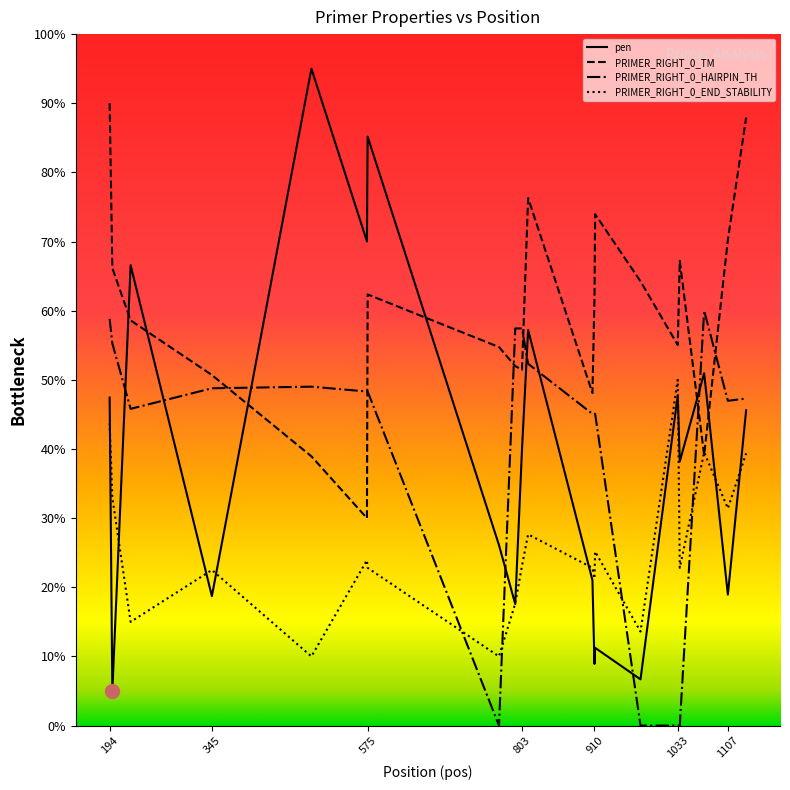

In pen, how many points are lower than both neighbors (excluding endpoints)?

8